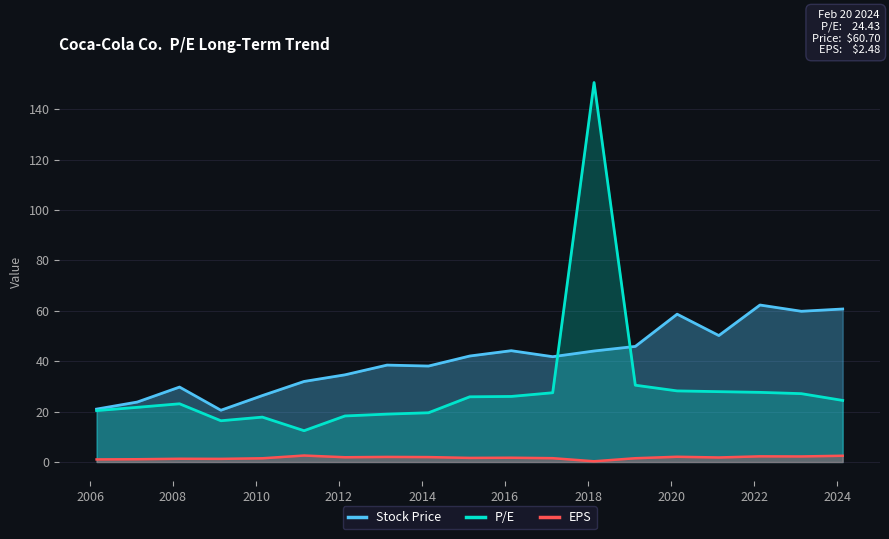

Reading left to right, extract all data points from this chart.

Stock Price: 21.0	23.8	29.7	20.5	26.4	32.0	34.6	38.5	38.1	42.0	44.2	41.8	44.0	45.9	58.6	50.2	62.3	59.8	60.7
P/E: 20.4	21.7	23.1	16.4	17.8	12.4	18.3	19.0	19.5	25.9	26.0	27.5	150.5	30.5	28.2	27.9	27.6	27.1	24.4
EPS: 1.0	1.1	1.3	1.2	1.5	2.6	1.9	2.0	1.9	1.6	1.7	1.5	0.3	1.5	2.1	1.8	2.2	2.2	2.5